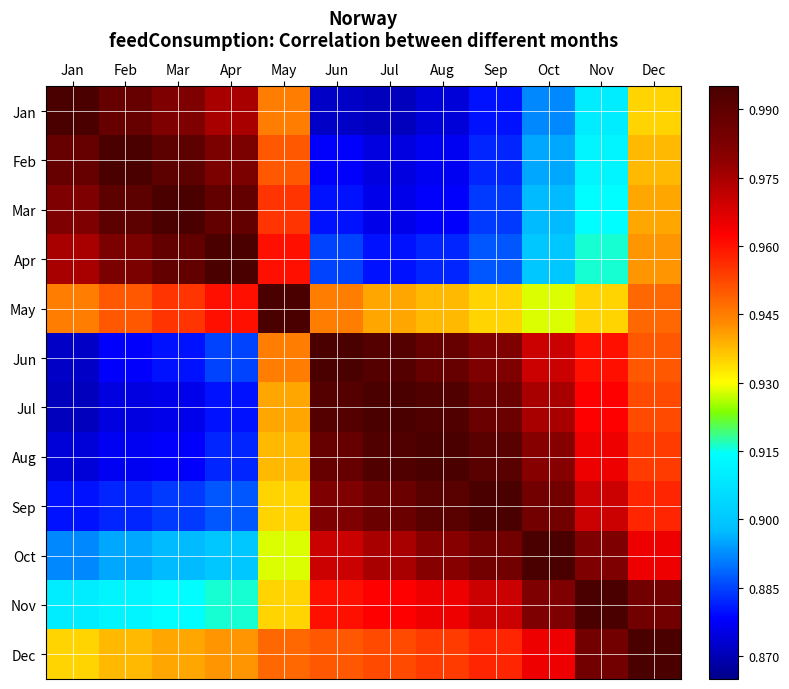

At which category is the sum across all series the highest?

Dec